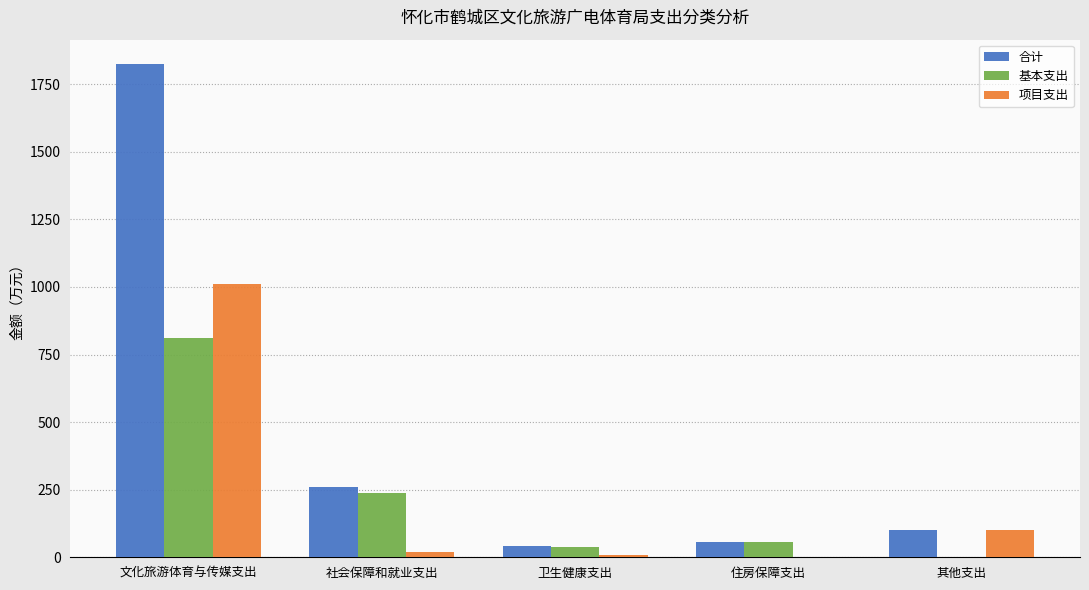

What is the sum of all 项目支出 values?

1138.1